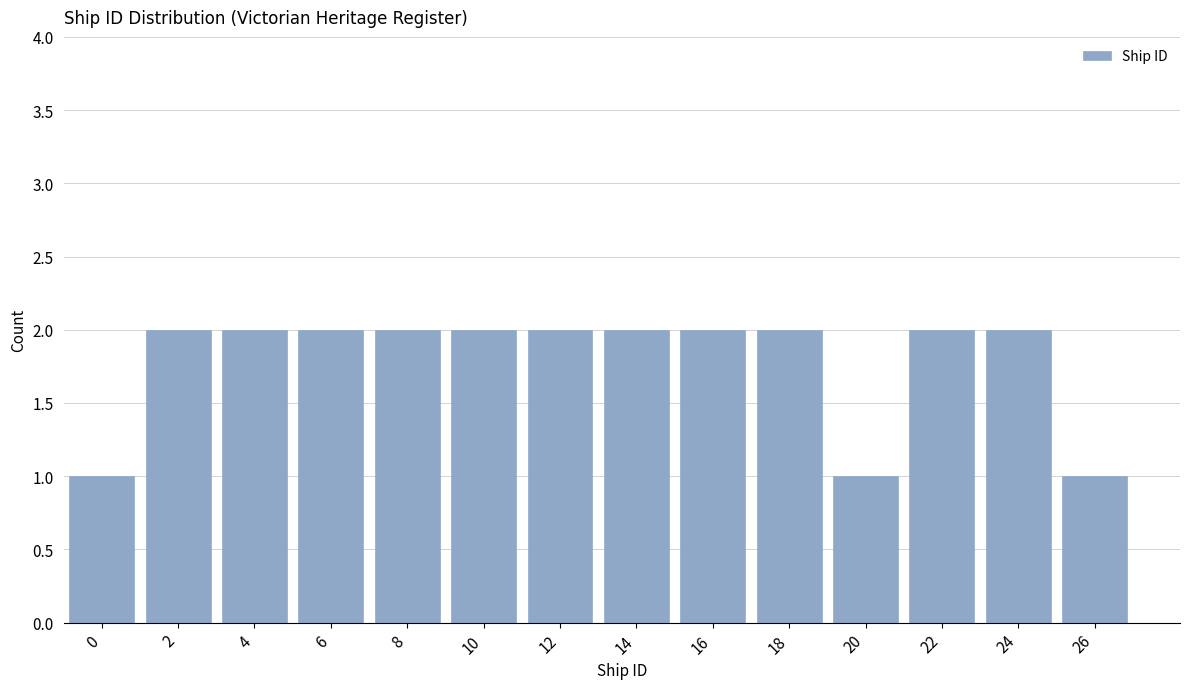

Reading left to right, list all the values displayed in this chart.

1	2	2	2	2	2	2	2	2	2	1	2	2	1